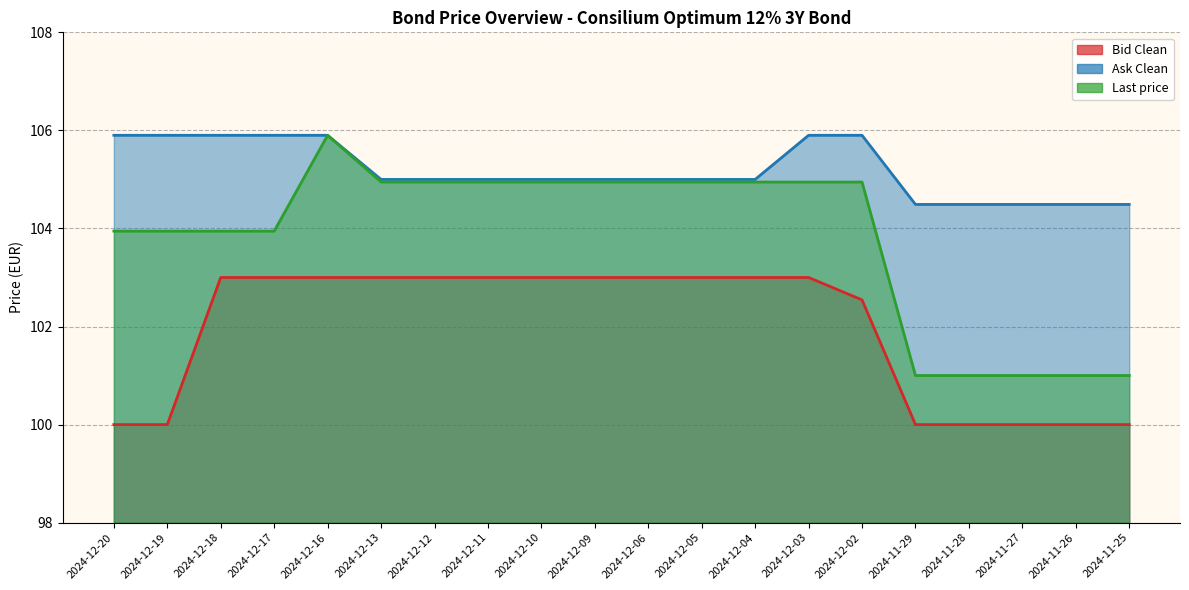

Does the chart have visible grid lines?

Yes